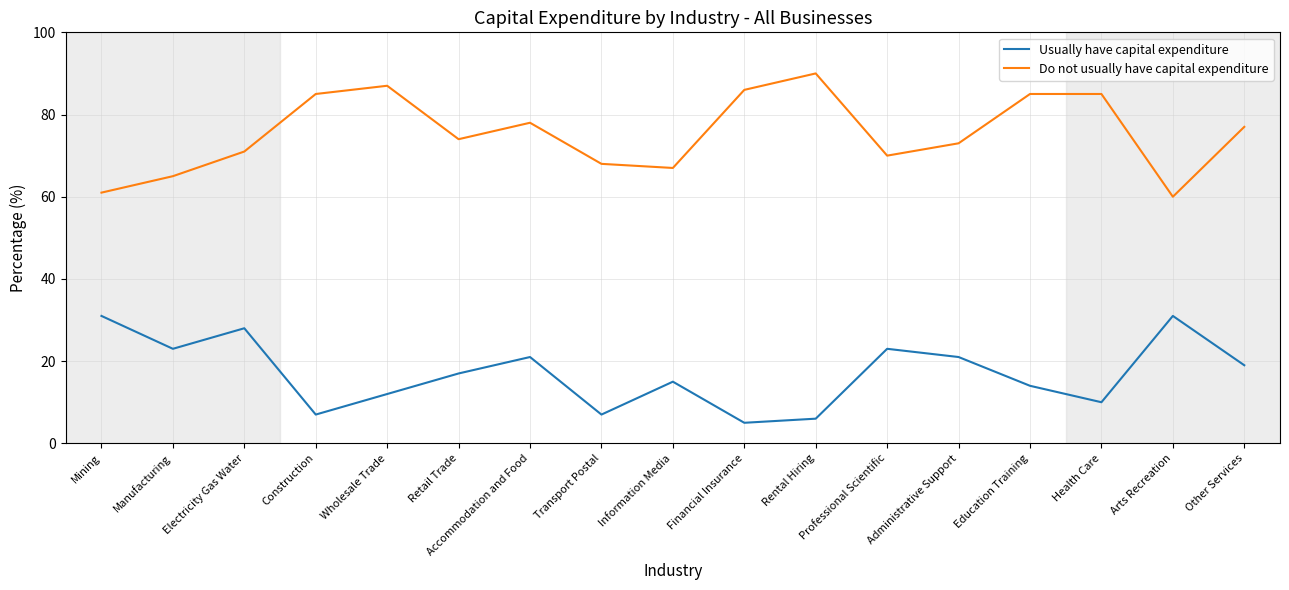

What value does the Usually have capital expenditure series have at Retail Trade?

17